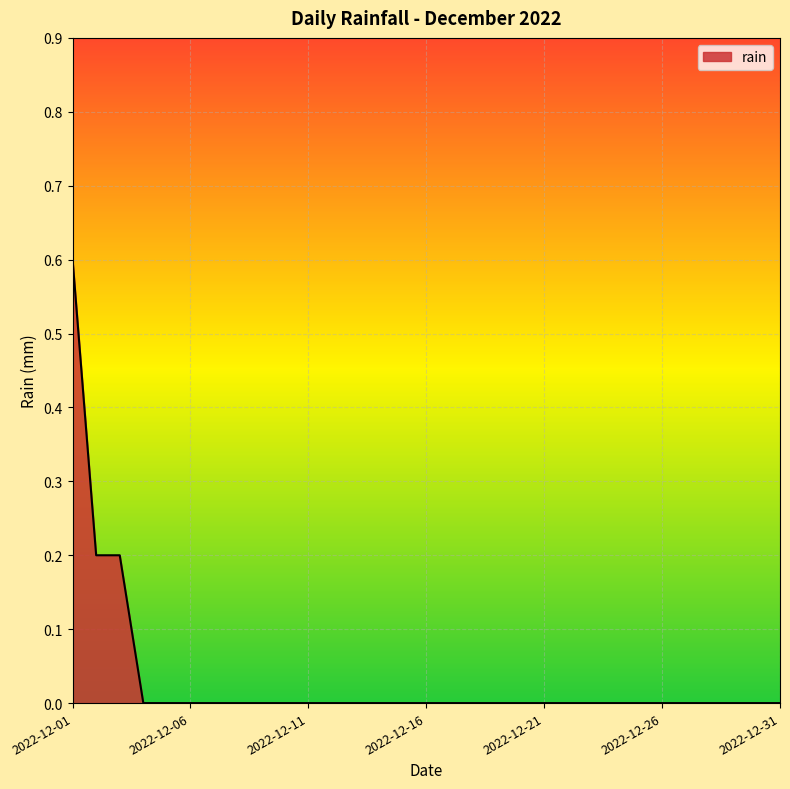

What is the difference between the maximum and minimum values?

0.6